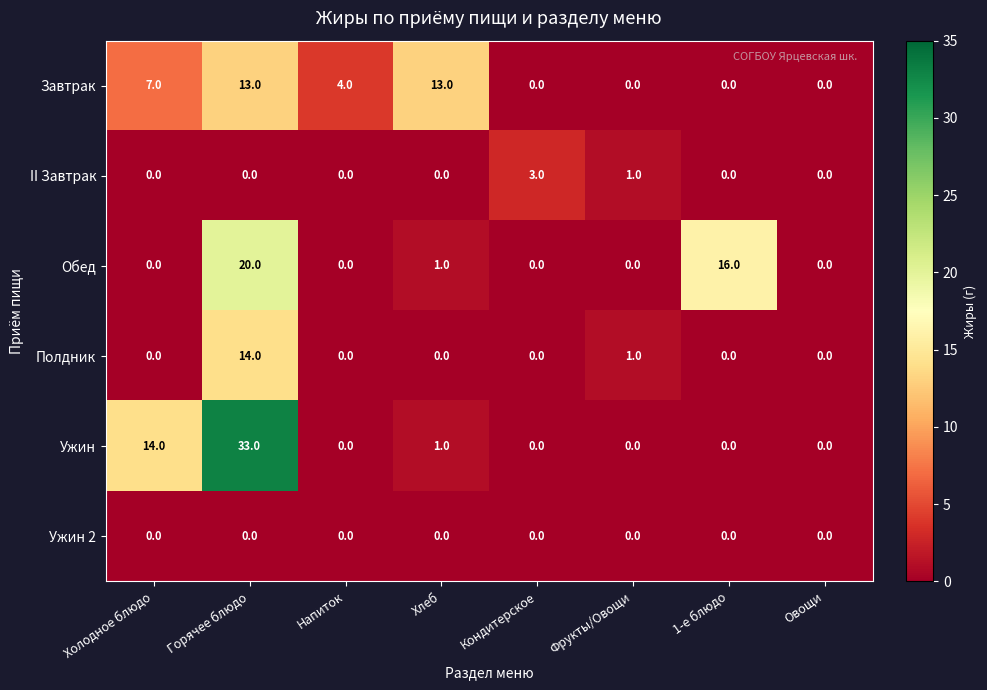

What is the maximum value shown in the chart?

33